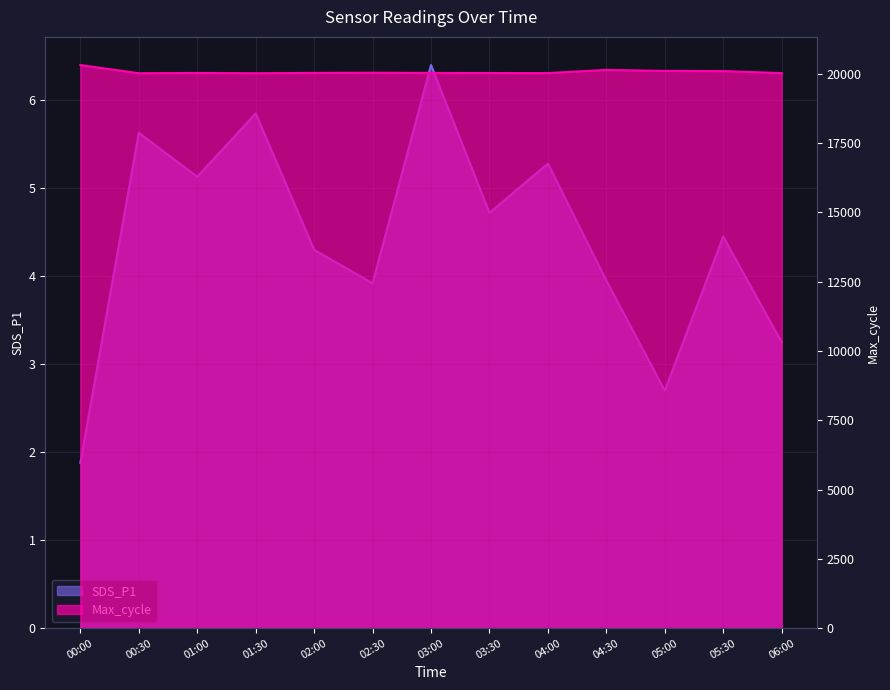

What is the average value of the SDS_P1 series?

4.4